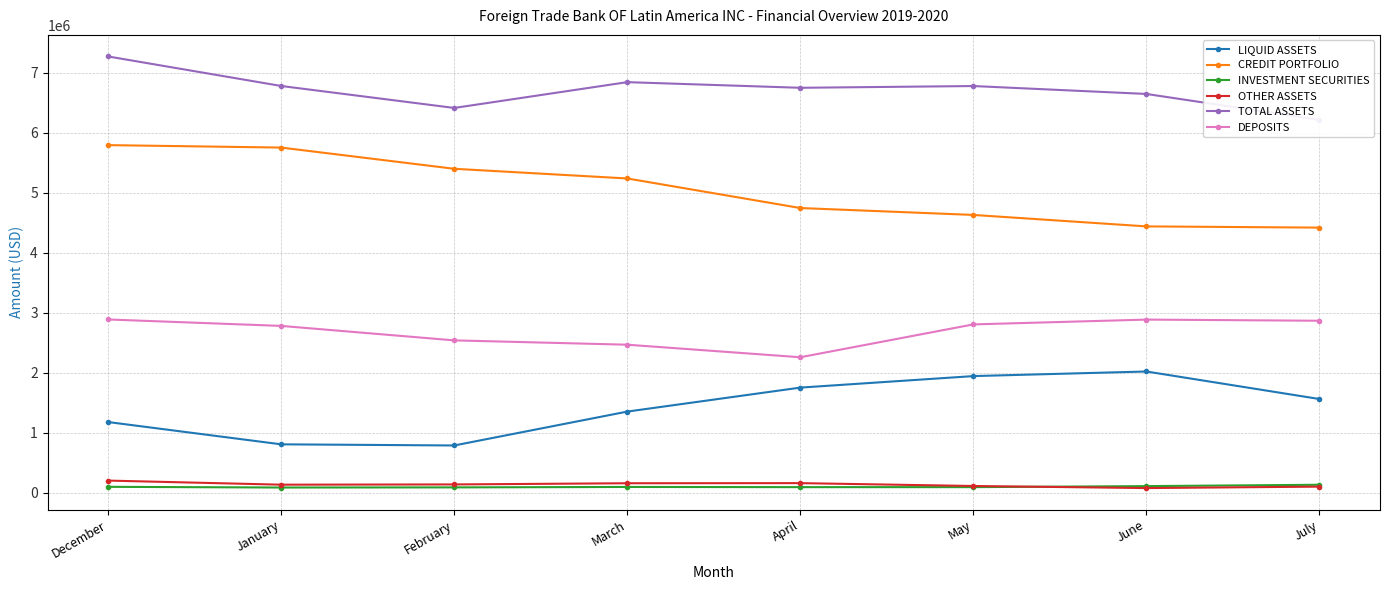

In INVESTMENT SECURITIES, how many points are higher than both neighbors (excluding endpoints)?

1